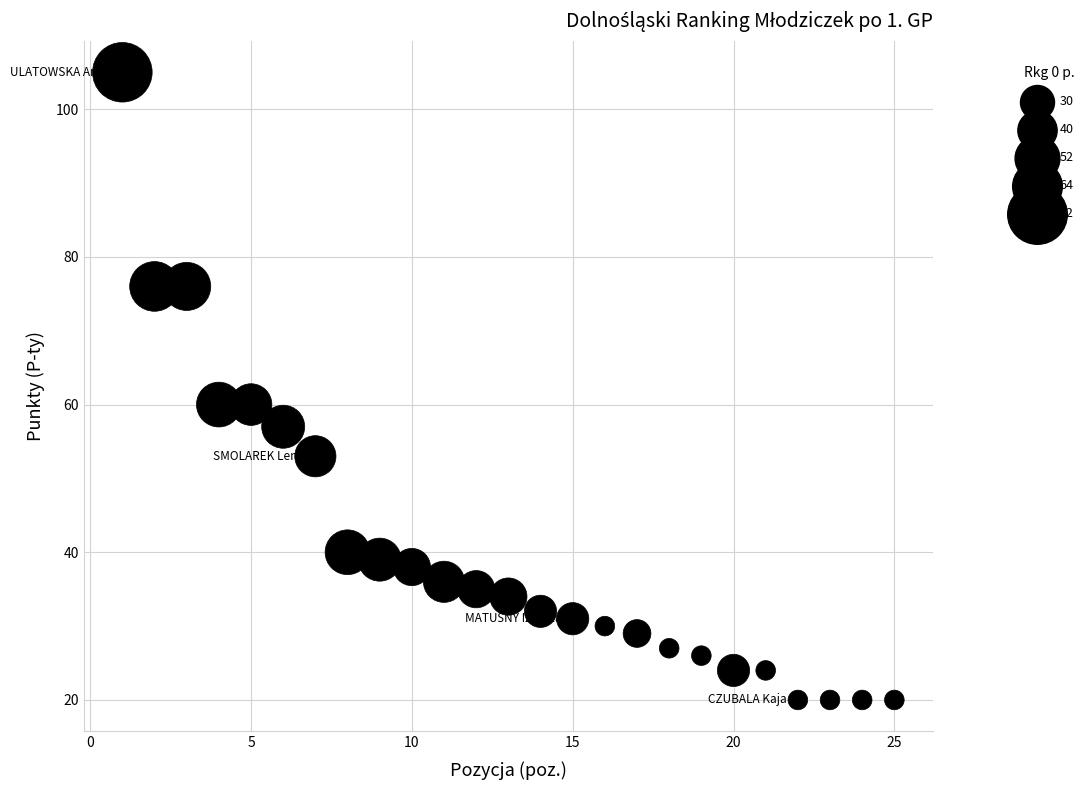

What is the range of X values (max minus min)?

24